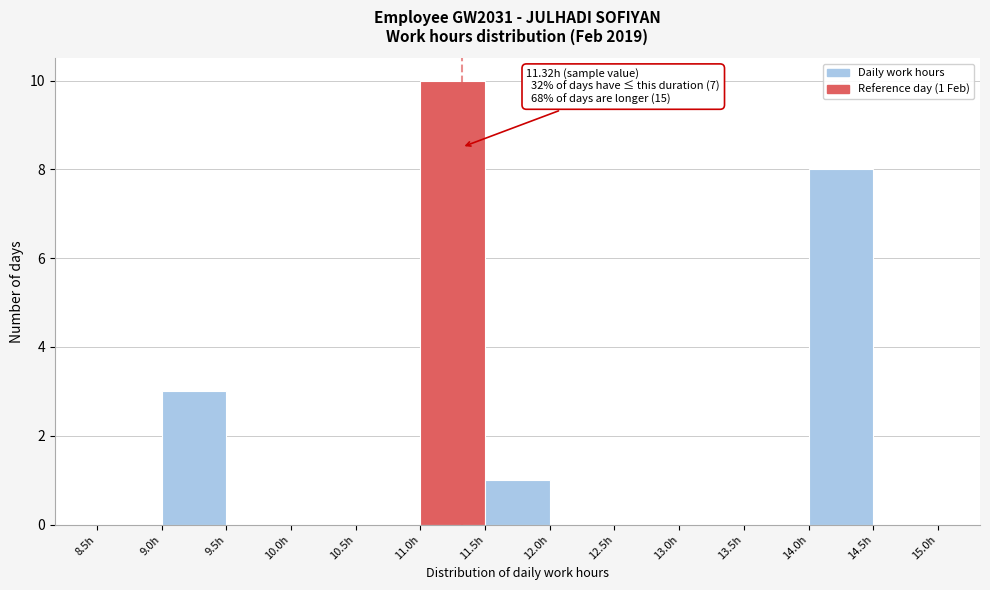

Over which range of the x-axis is the bar tallest?

11.0 to 11.5